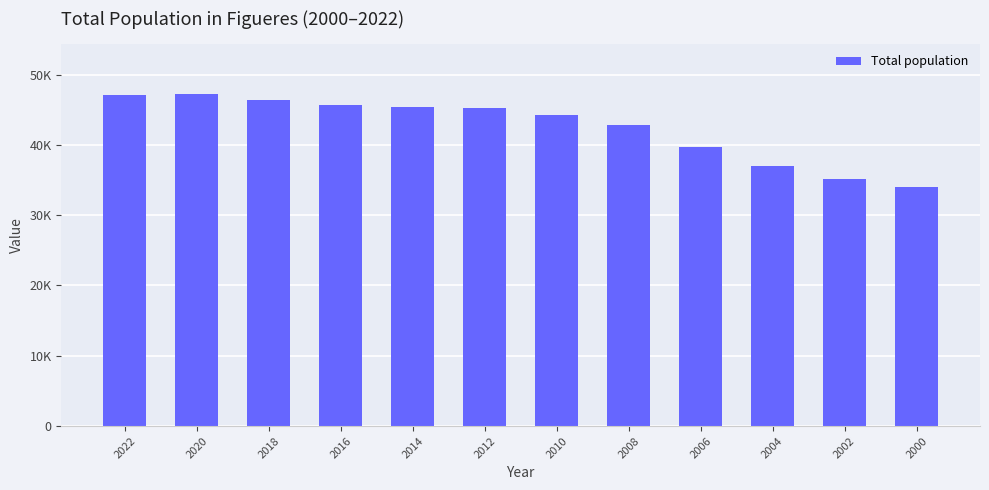

Approximately how many times larger is the value at 2010 compared to 2004?

1.2